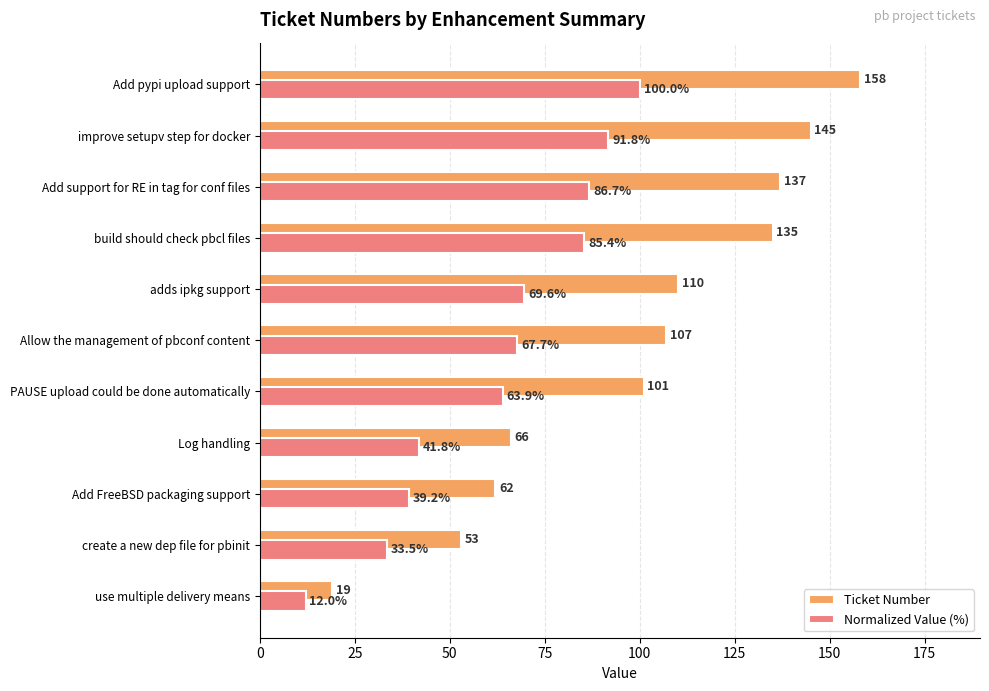

Rank the series by their average value, from highest to lowest.

Ticket Number, Normalized Value (%)